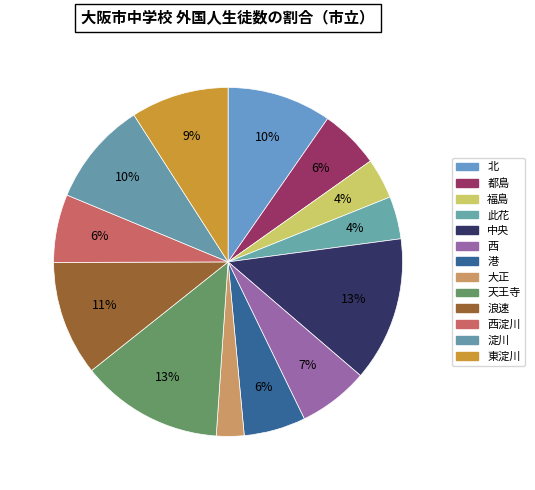

How many slices are in this pie chart?

13